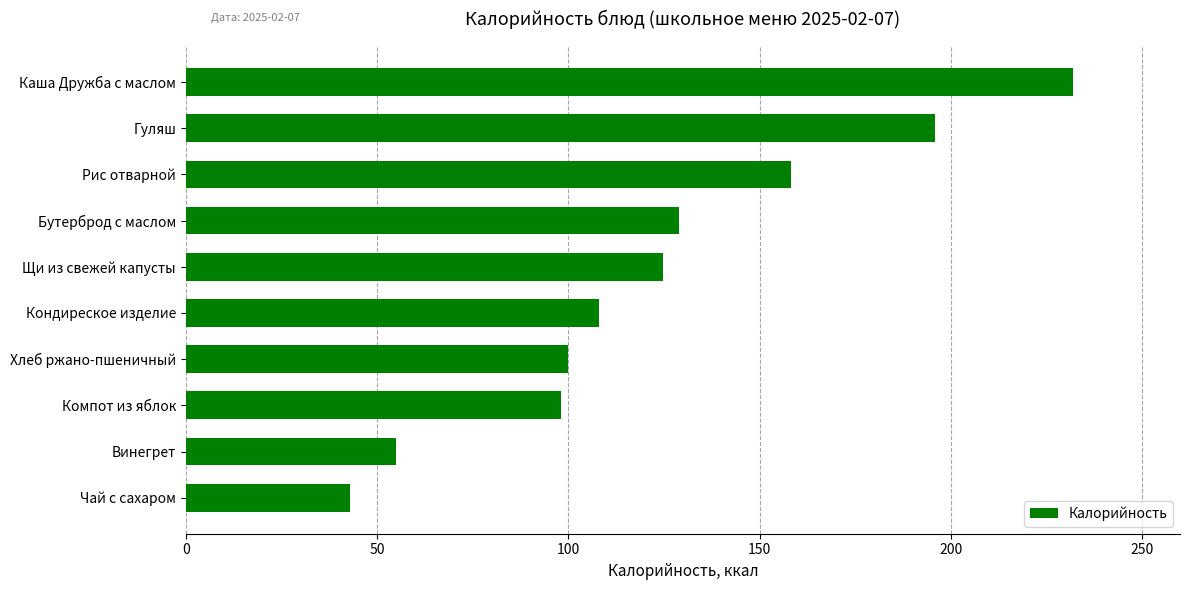

The value at Щи из свежей капусты is 124.8. True or false?

True